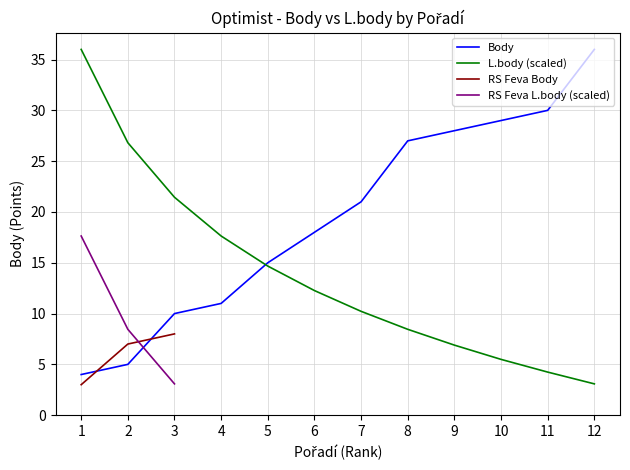

Between 3 and 2, which is larger?

3